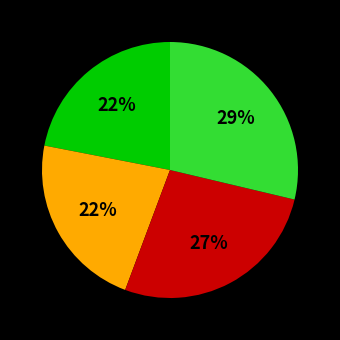

To the nearest percent, what is the average slice percentage?

25%